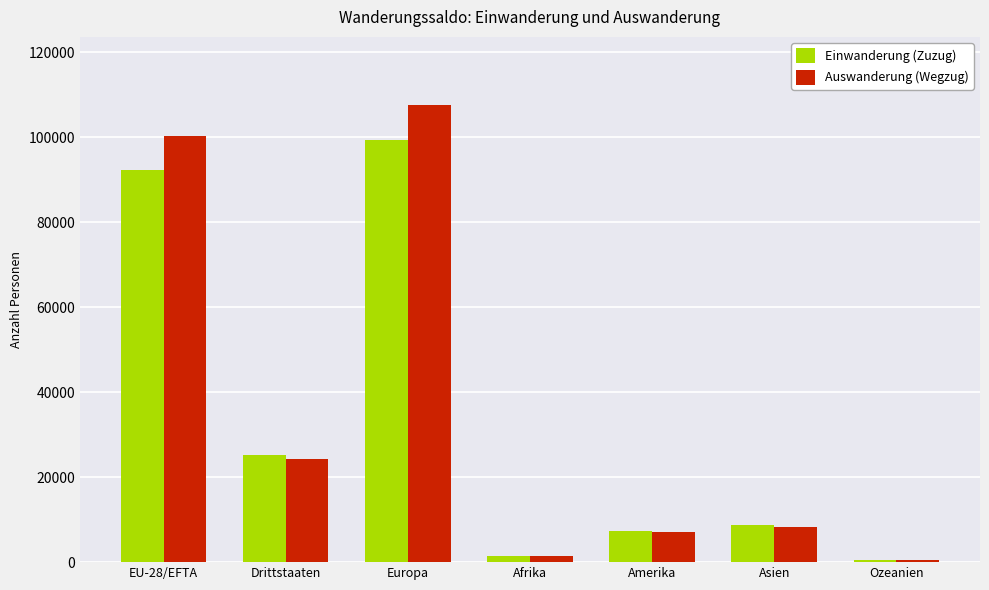

What position from the right is Drittstaaten?

6